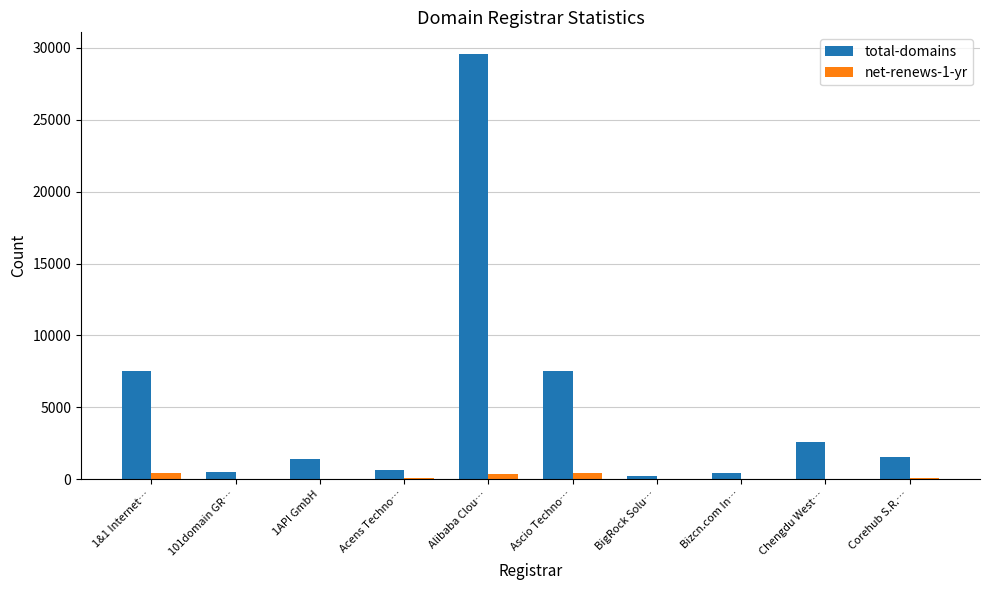

True or false: total-domains has a value of 2598 at Chengdu West….

True